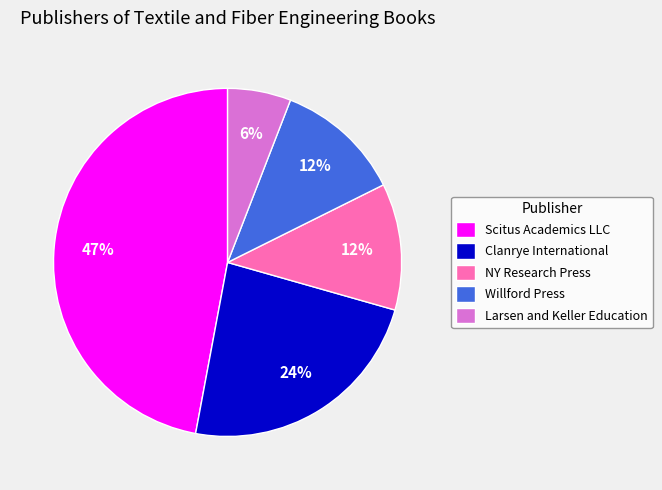

Which has a higher value, Larsen and Keller Education or Clanrye International?

Clanrye International